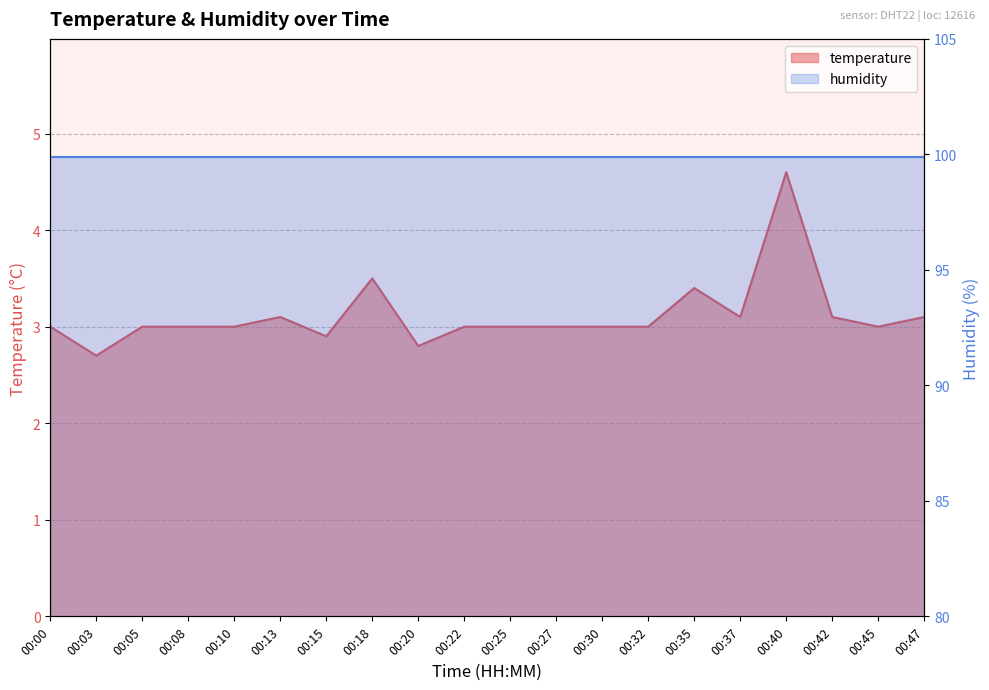

List the labels in order of value, largest first.

00:40, 00:18, 00:35, 00:13, 00:37, 00:42, 00:47, 00:00, 00:05, 00:08, 00:10, 00:22, 00:25, 00:27, 00:30, 00:32, 00:45, 00:15, 00:20, 00:03